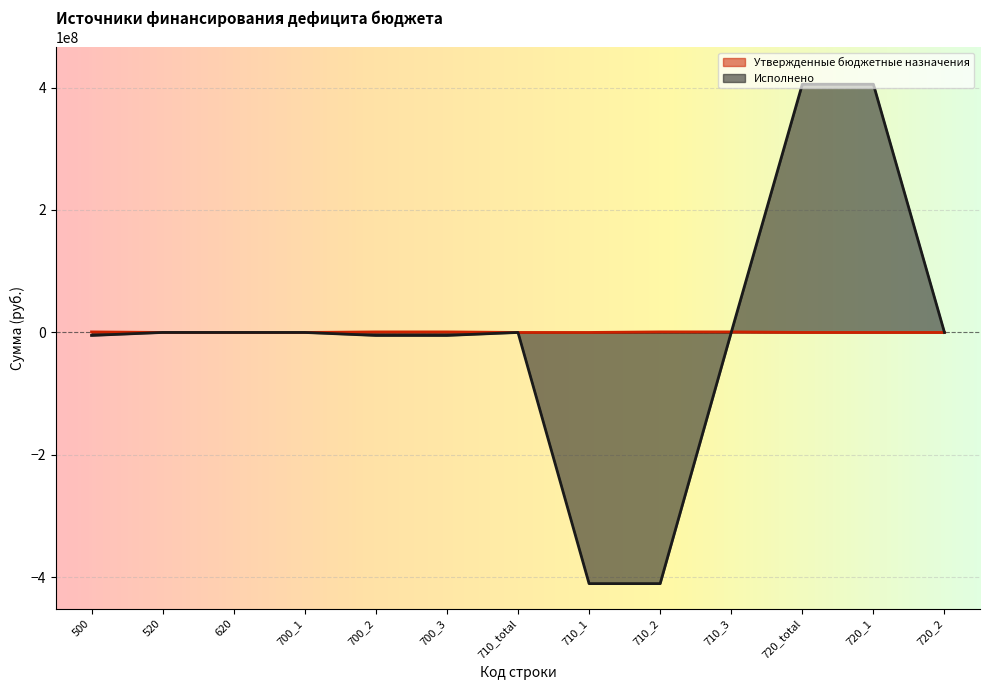

After their last crossing, which series has the higher values: Утвержденные бюджетные назначения or Исполнено?

Исполнено